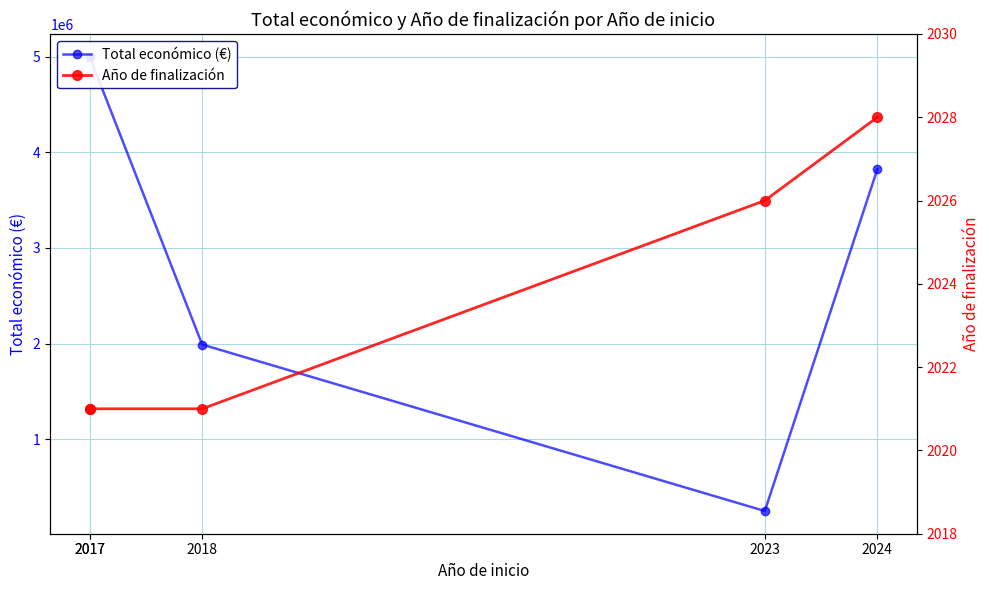

True or false: Total económico (€) and Año de finalización cross at least once.

False